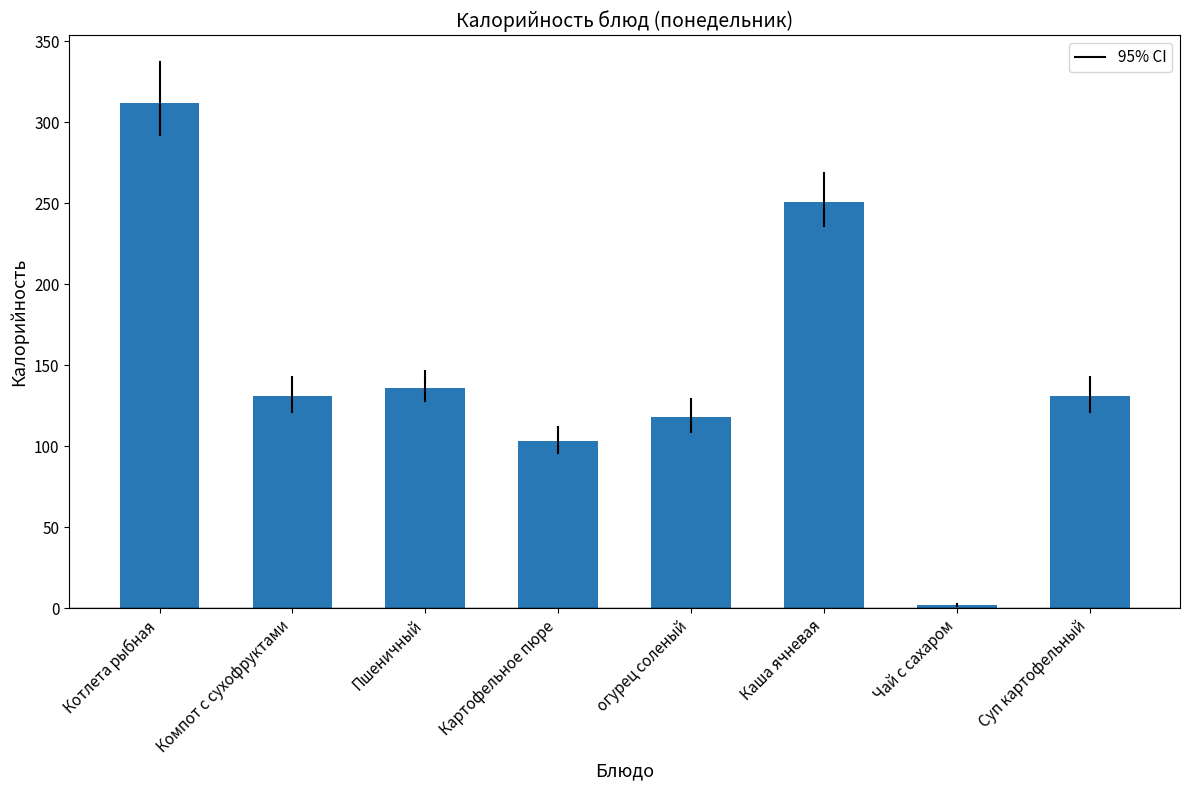

Where does the data first go above 131?

Котлета рыбная